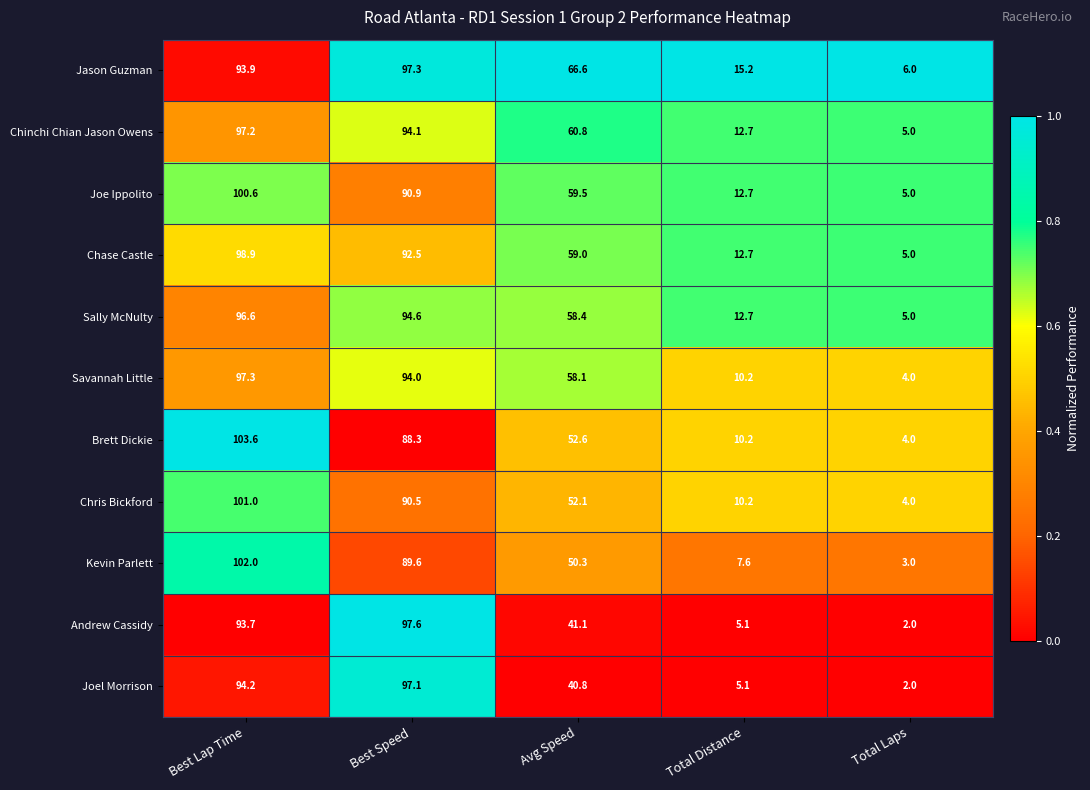

What is the total value across all series at Total Distance?

114.4